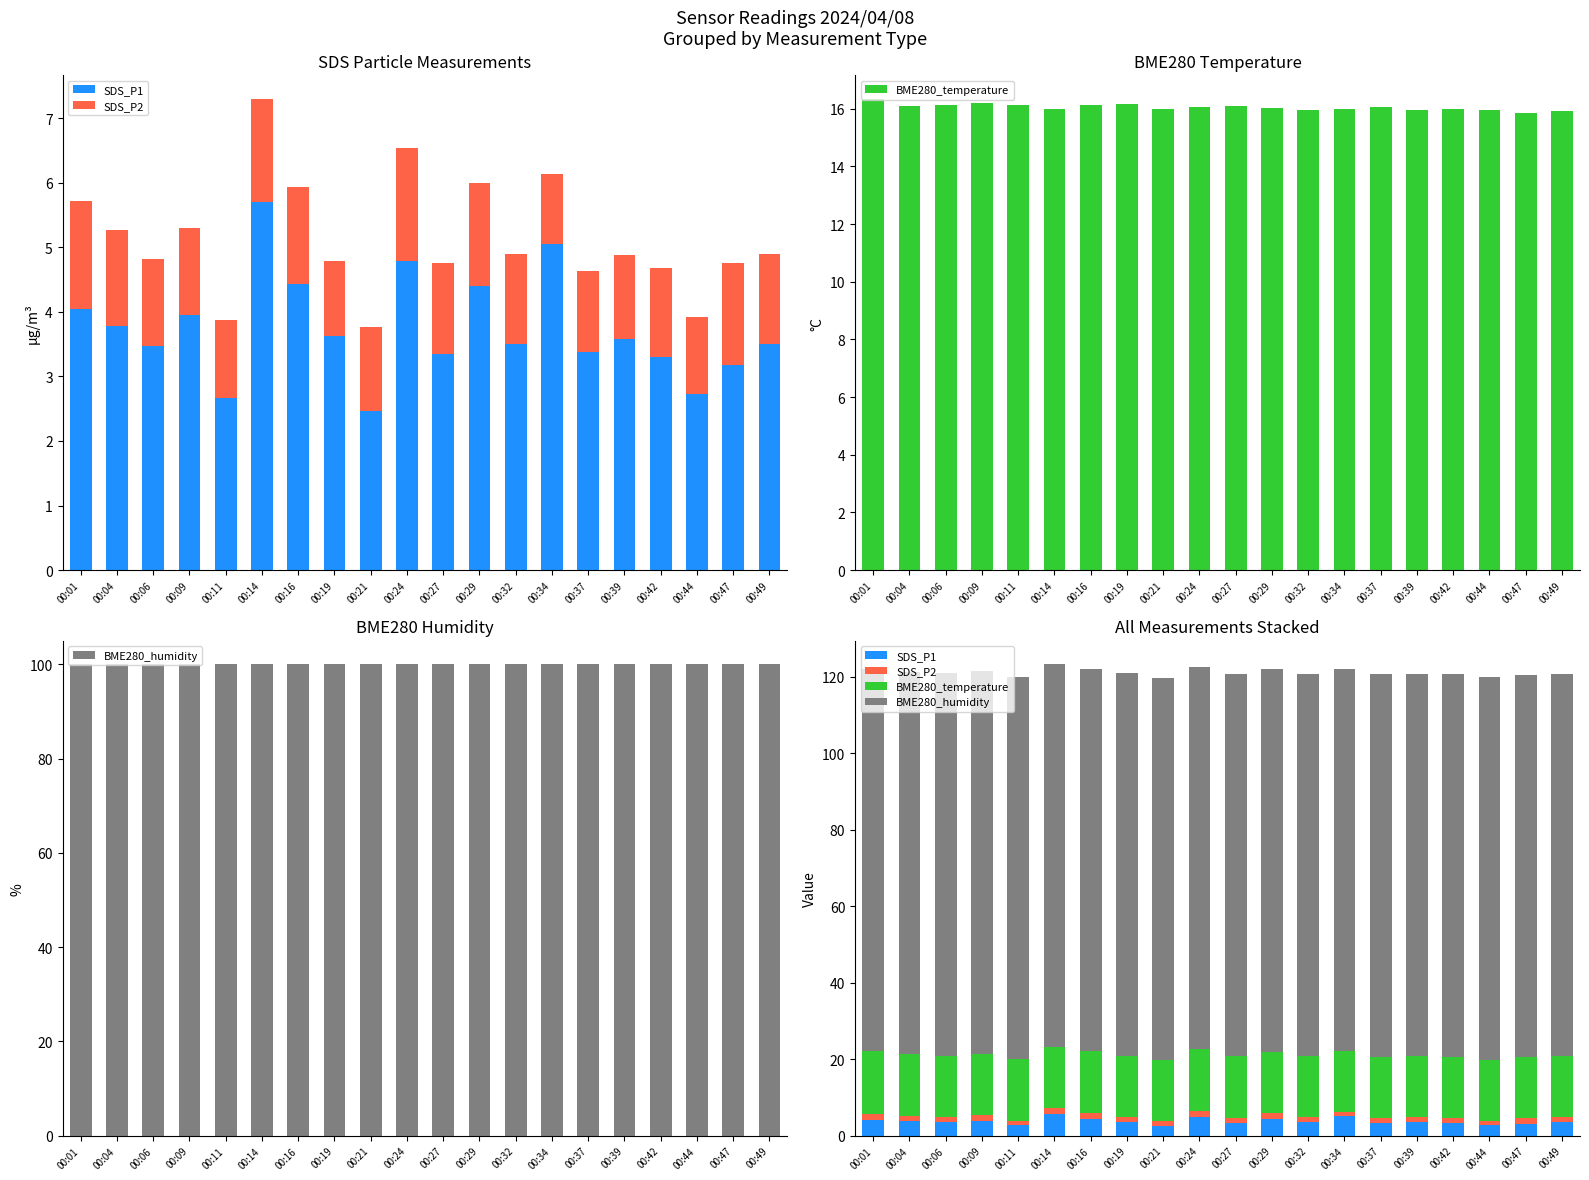

What is the sum of the BME280_humidity values at 00:27 and 00:47?

200.0